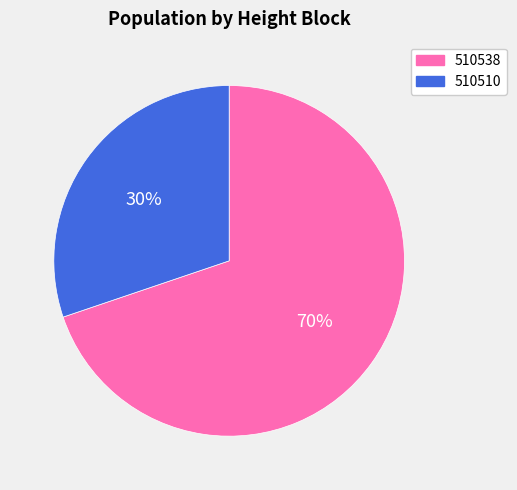

True or false: 510510 accounts for 30% of the total.

True